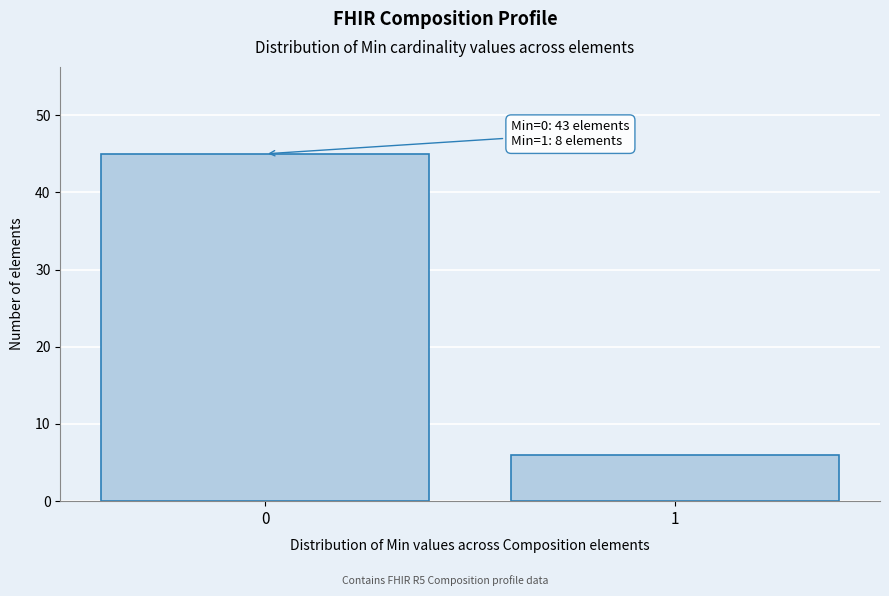

Reading left to right, transcribe all the data shown in this chart.

45	6